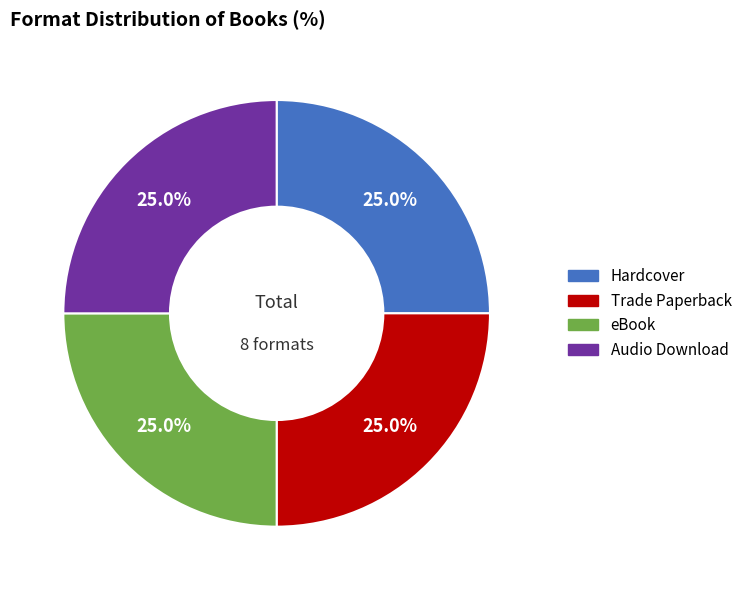

Approximately how many times larger is the value at Audio Download compared to eBook?

1.0